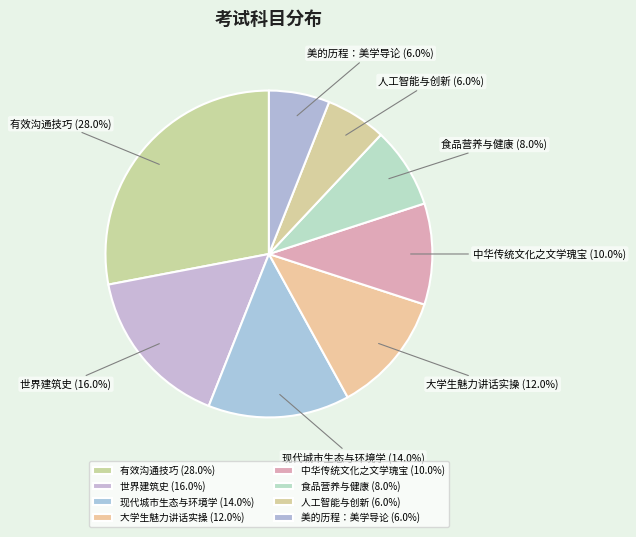

Count the number of slices in the pie.

8